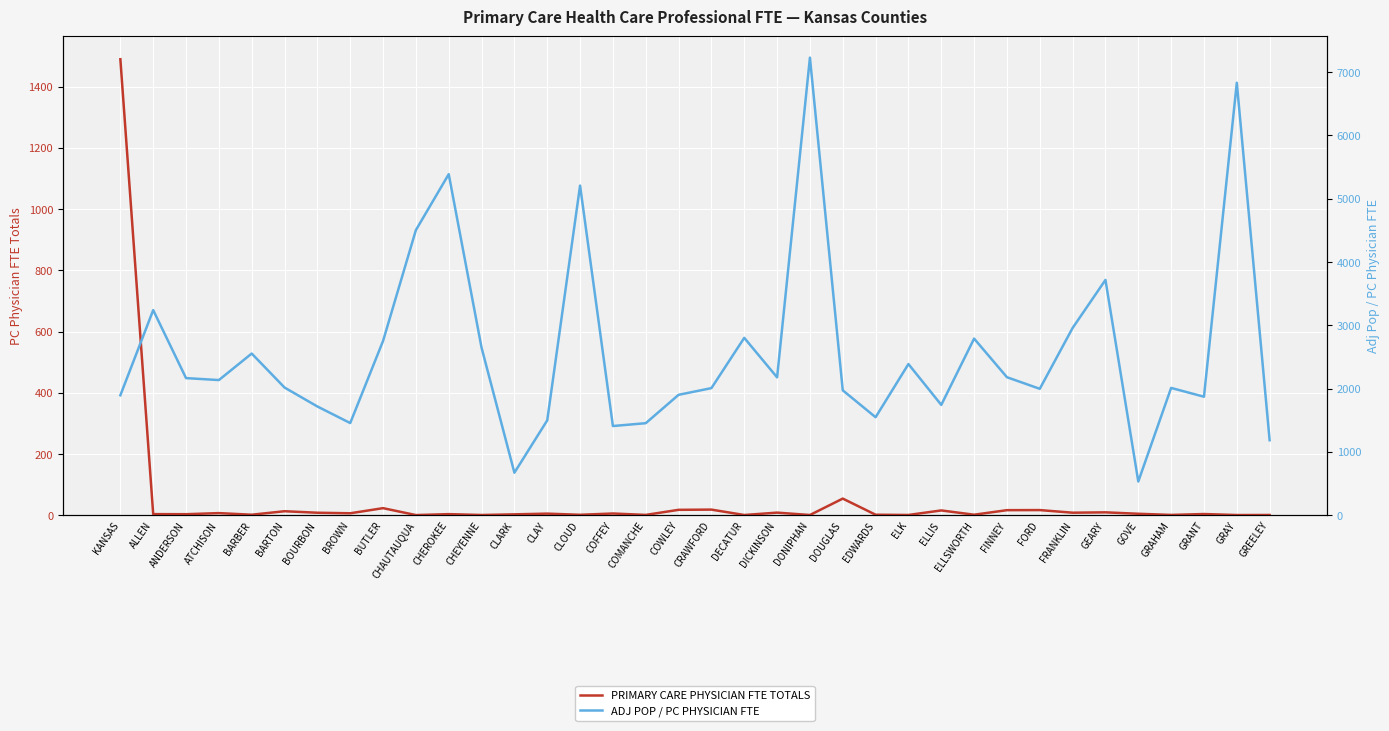

List the labels in order of PRIMARY CARE PHYSICIAN FTE TOTALS value, largest first.

KANSAS, DOUGLAS, BUTLER, CRAWFORD, COWLEY, FORD, FINNEY, ELLIS, BARTON, GEARY, DICKINSON, FRANKLIN, BOURBON, ATCHISON, BROWN, COFFEY, CLAY, GOVE, GRANT, ALLEN, CHEROKEE, ANDERSON, CLARK, ELLSWORTH, BARBER, EDWARDS, CLOUD, COMANCHE, GRAHAM, ELK, GREELEY, CHEYENNE, DECATUR, DONIPHAN, GRAY, CHAUTAUQUA